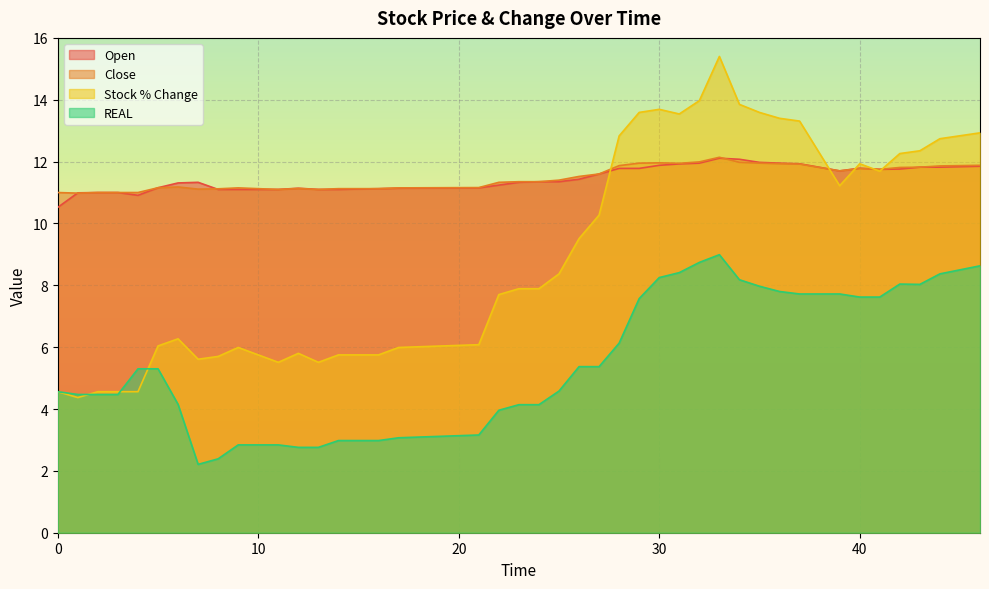

What is the difference between the highest and lowest values at 43?

4.3